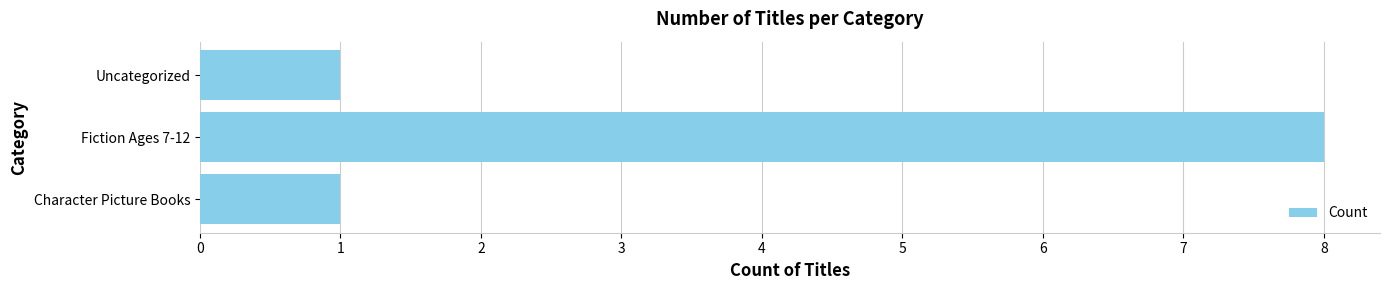

What is the ratio of the value at Uncategorized to the value at Character Picture Books?

1.0